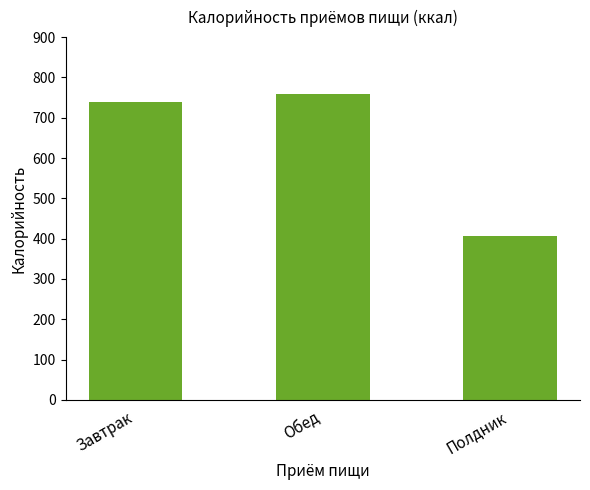

How many bars are there in total?

3